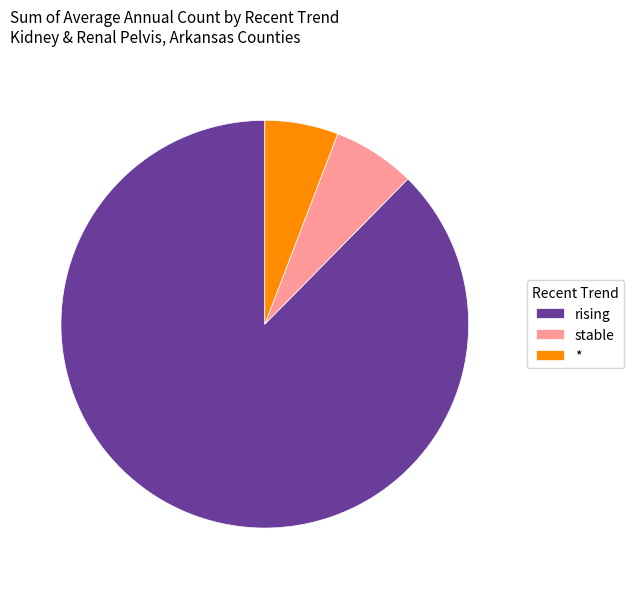

The * slice represents 10% of the pie. True or false?

False